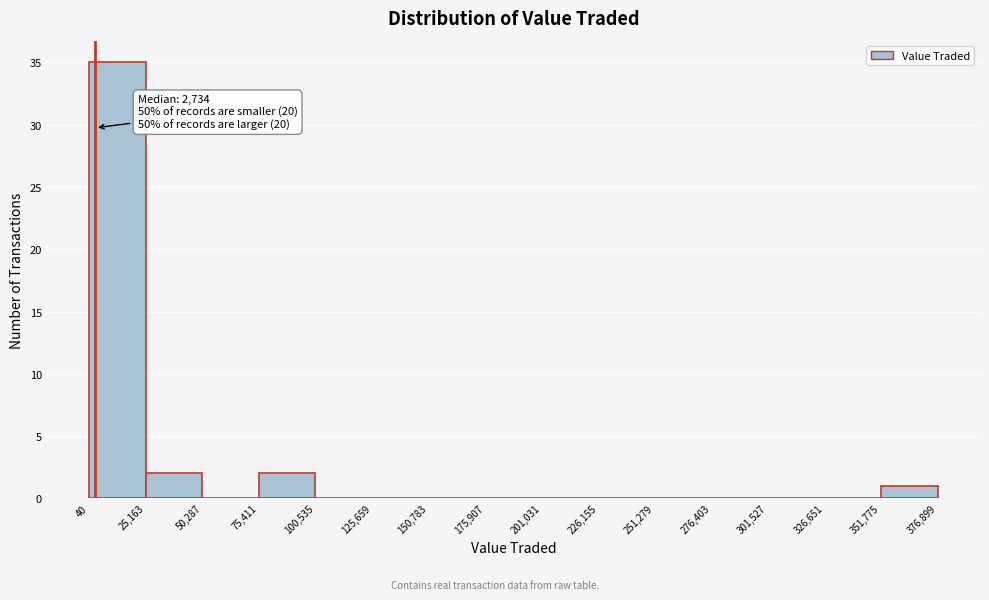

Which range on the x-axis has the tallest bar?

40 to 25,163